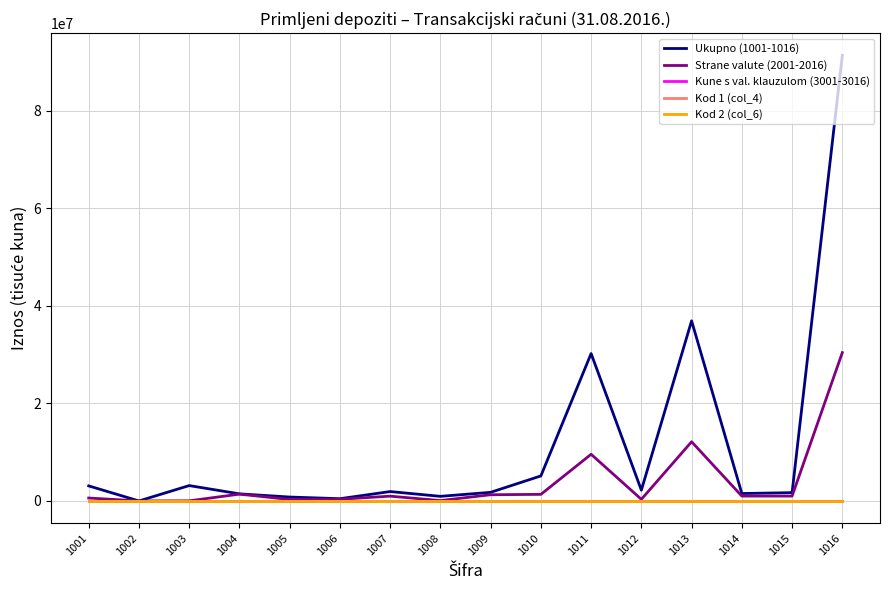

What is the spread (max minus min) of values at 1009?

1770502